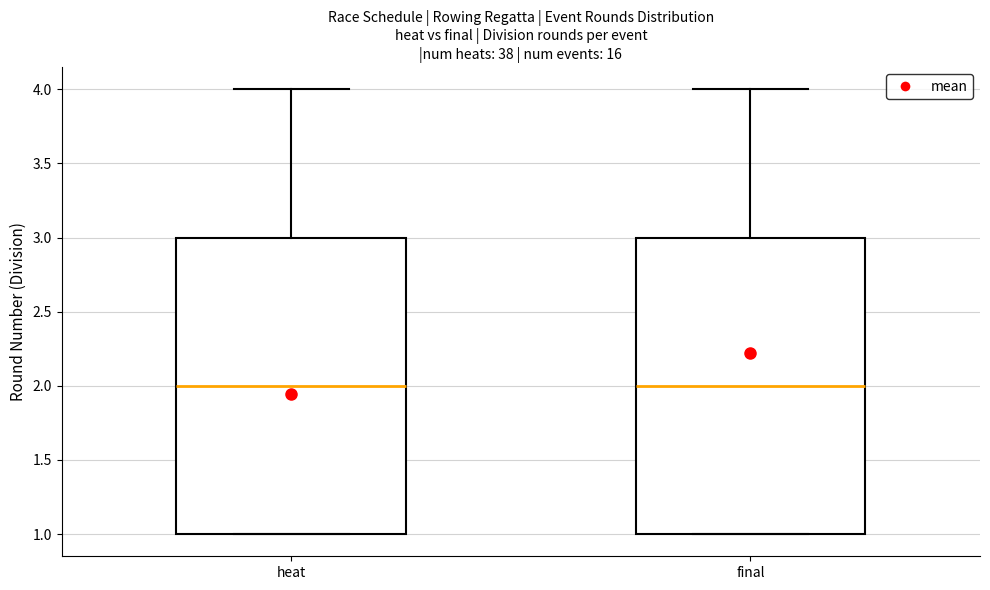

Reading left to right, read every box against the y-axis: the position of its median line, the range the box covers, and the ends of its whiskers. The values are not printed on the chart, so give them approximately, as read against the axis.

heat: median 2, box 1 to 3, whiskers 1 to 4
final: median 2, box 1 to 3, whiskers 1 to 4